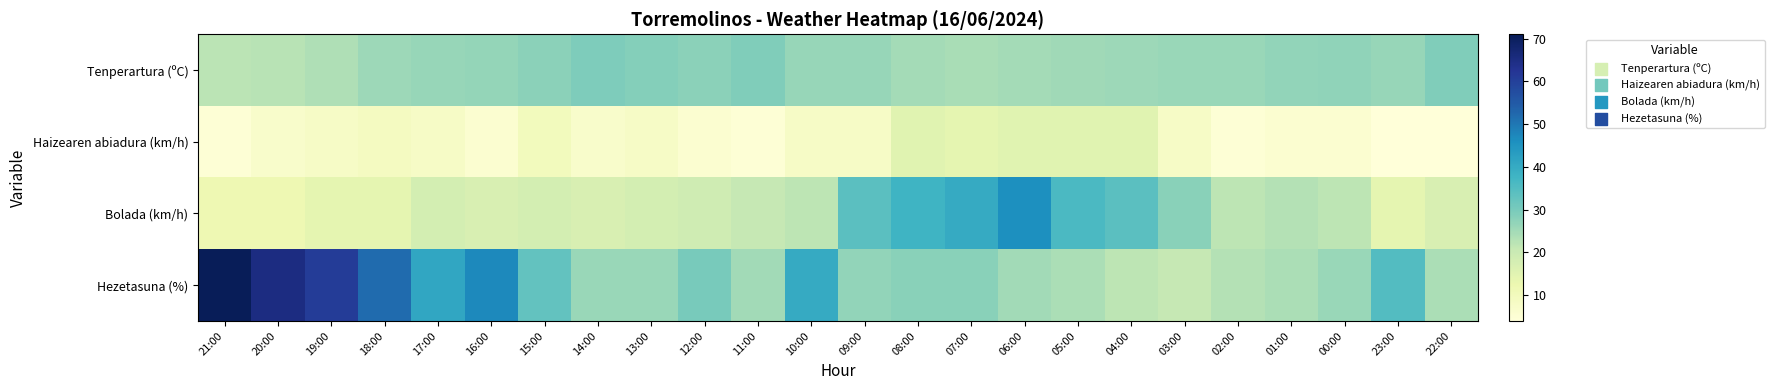

Which has a higher value, 17:00 or 03:00?

17:00